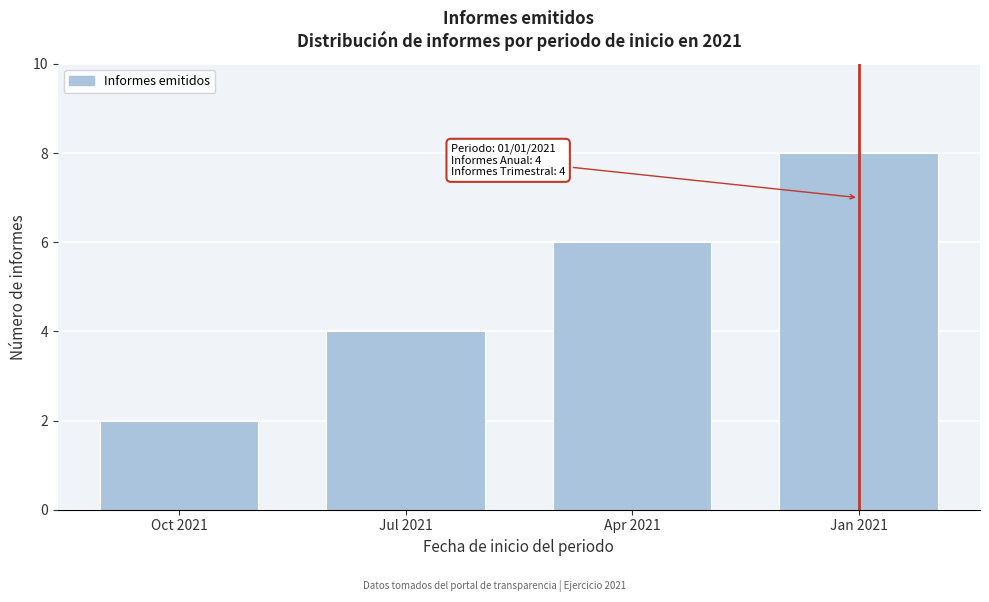

Reading left to right, transcribe all the data shown in this chart.

Oct 2021=2	Jul 2021=4	Apr 2021=6	Jan 2021=8